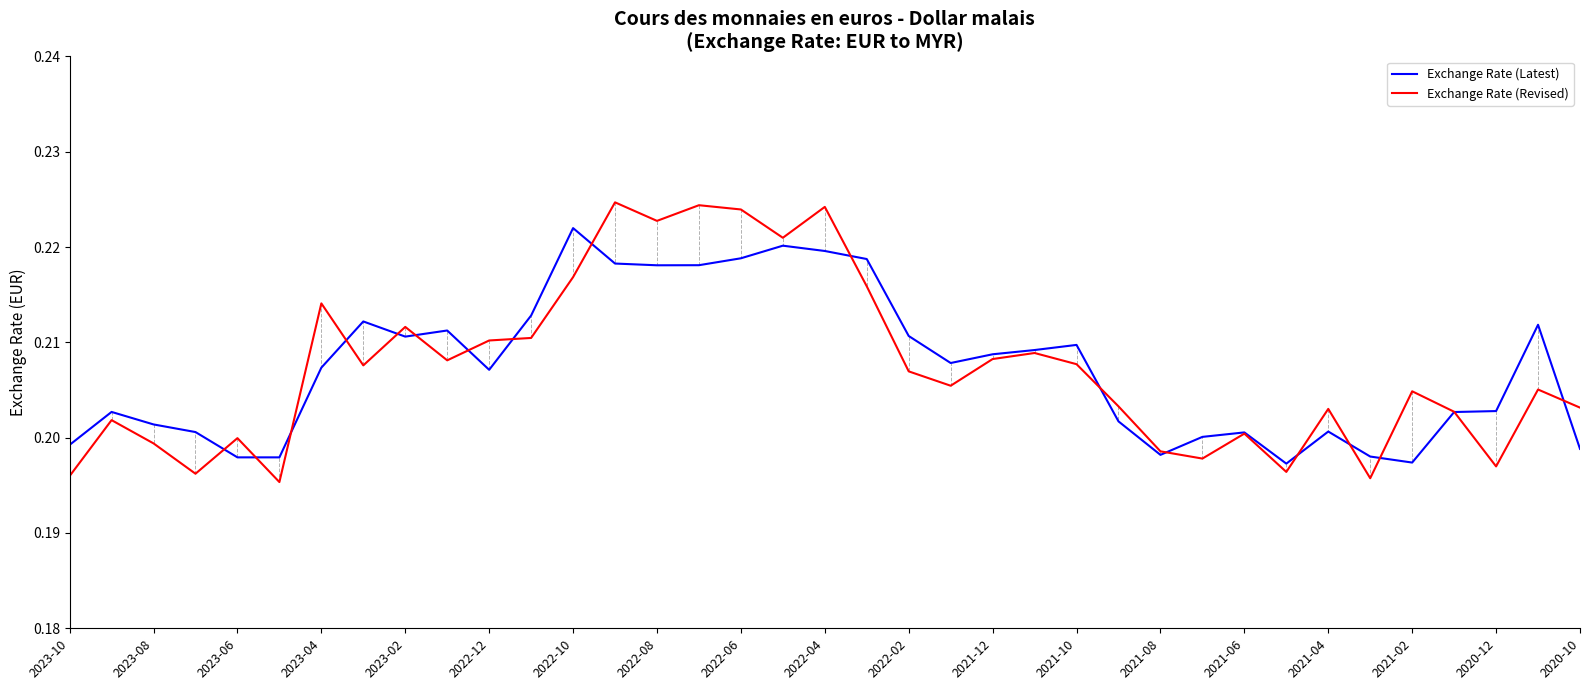

Which series has the largest range (max minus min)?

Exchange Rate (Revised)